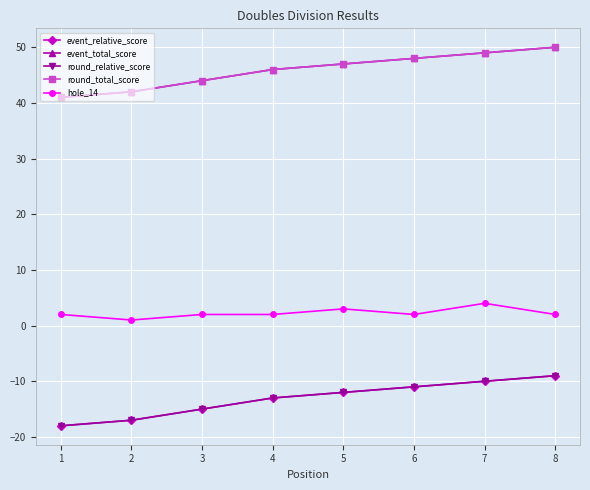

What is the average value of the round_relative_score series?

-13